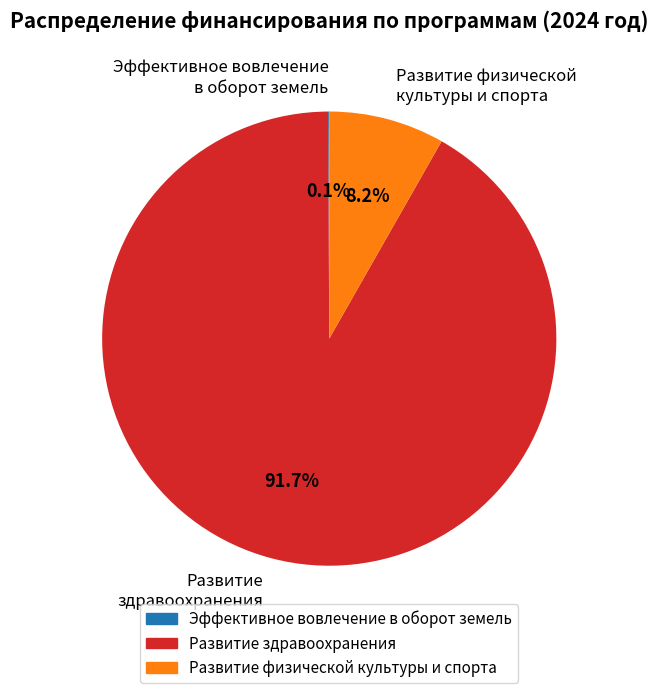

Which category has the biggest portion of the pie?

Развитие здравоохранения